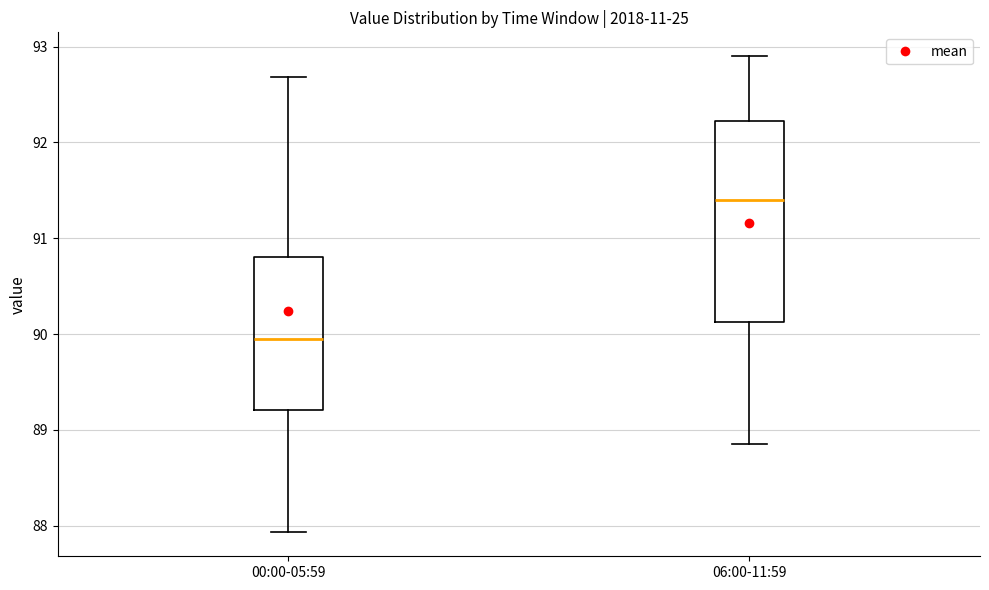

Which box is the tallest, from its lower edge to its upper edge?

06:00-11:59